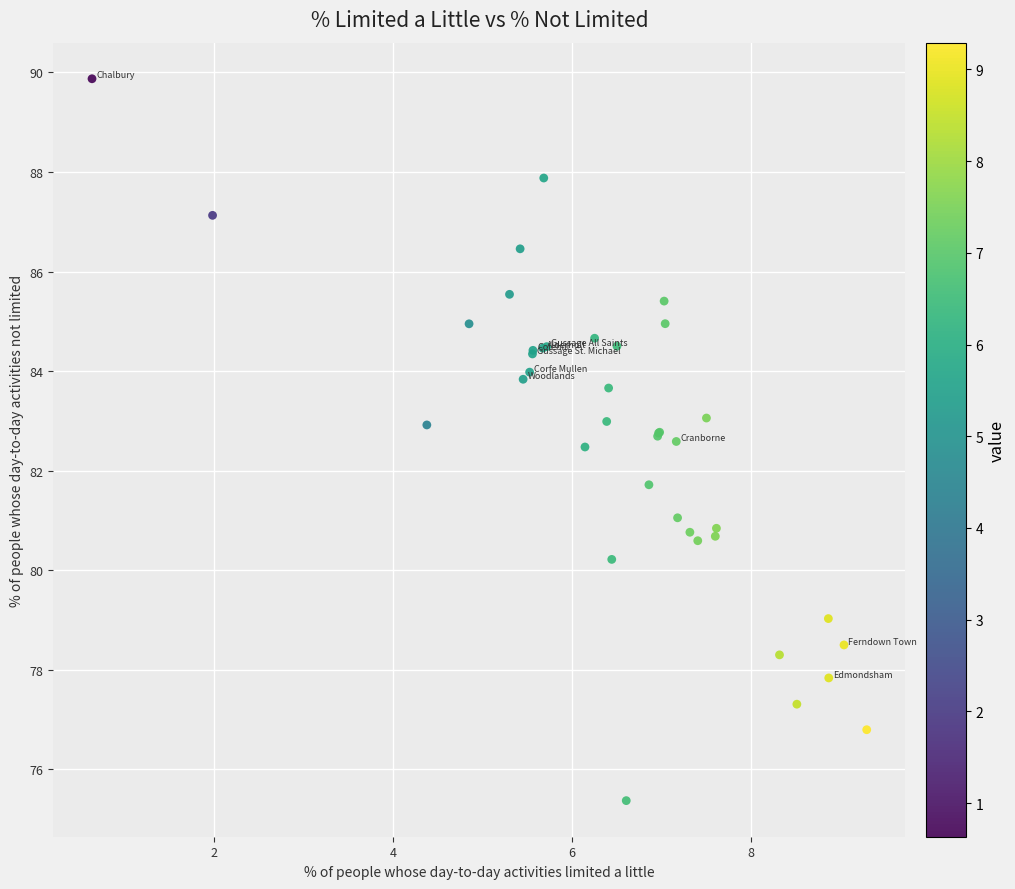

What Y value in the scatter plot is closest to 82?

81.7